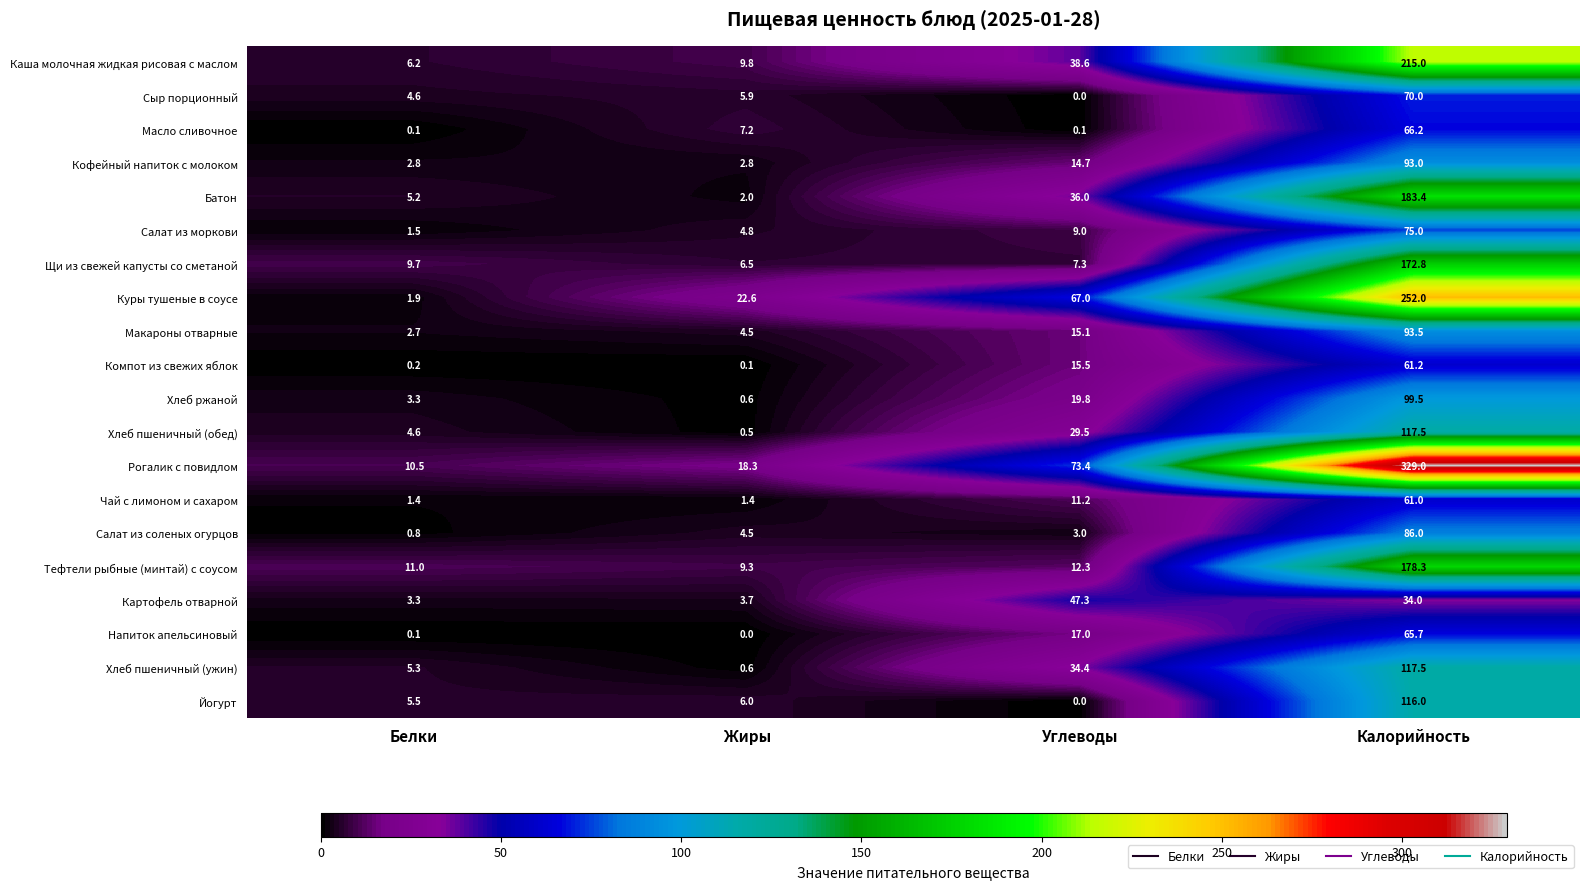

What is the maximum value shown in the chart?

329.0